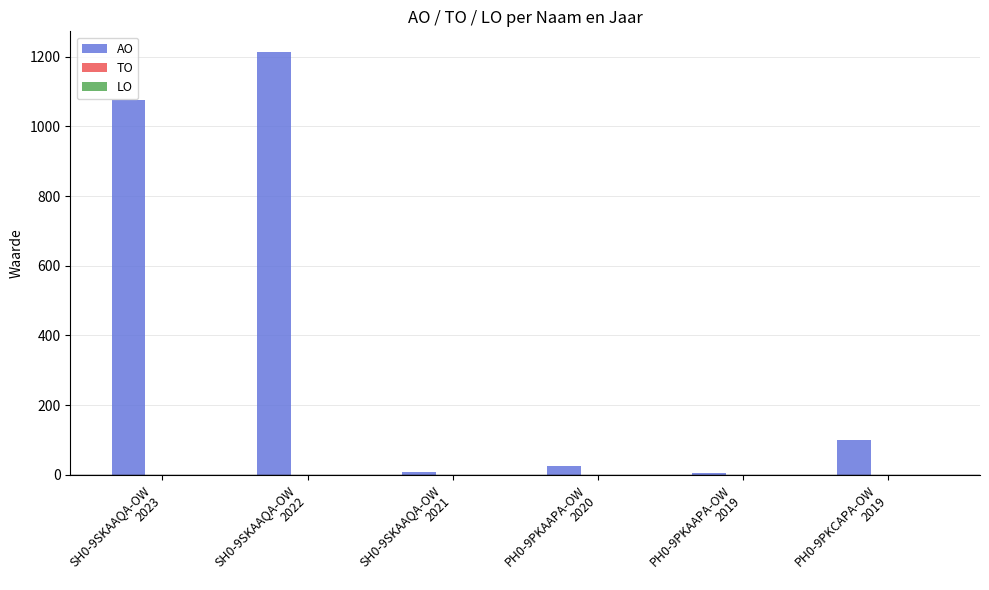

What is the maximum value shown in the chart?

1212